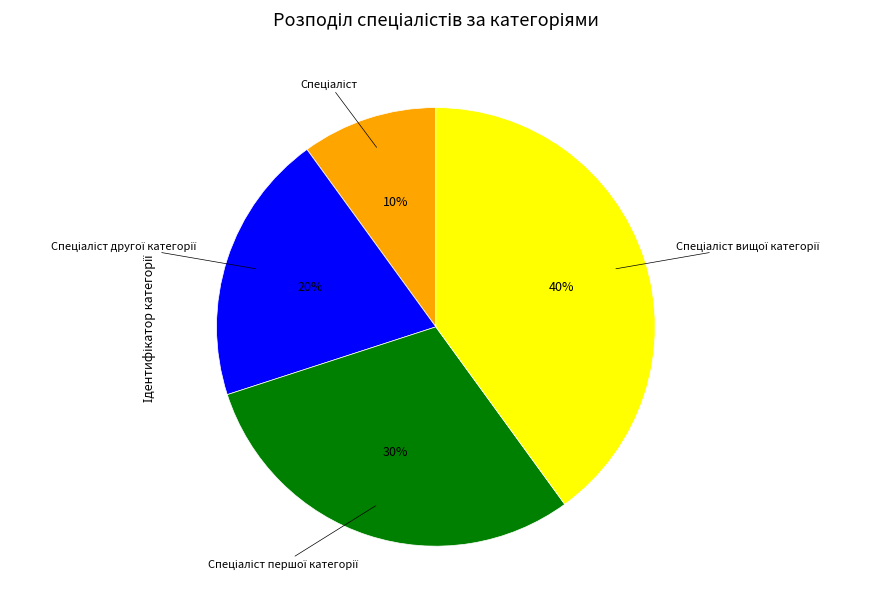

To the nearest percent, what is the average slice percentage?

25%